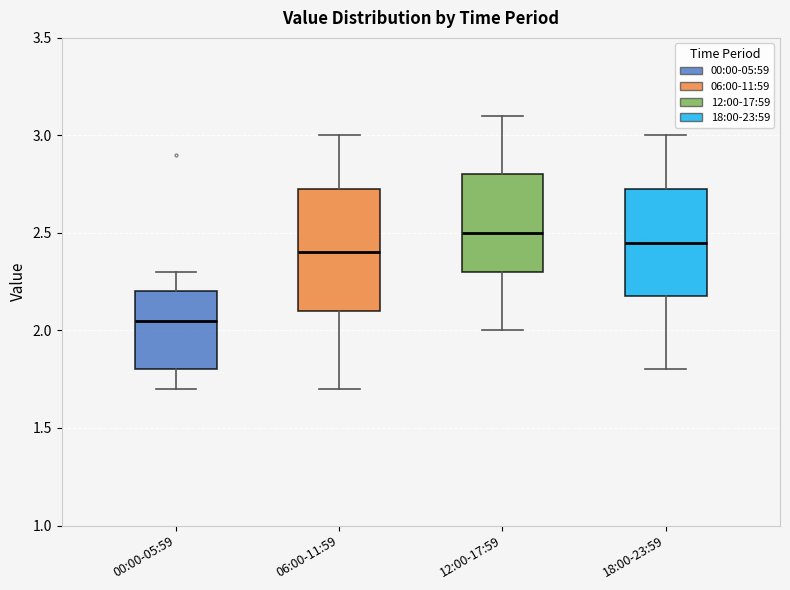

Reading left to right, read every box against the y-axis: the position of its median line, the range the box covers, and the ends of its whiskers. The values are not printed on the chart, so give them approximately, as read against the axis.

00:00-05:59: median 2.05, box 1.80 to 2.20, whiskers 1.70 to 2.30
06:00-11:59: median 2.40, box 2.10 to 2.75, whiskers 1.70 to 3.00
12:00-17:59: median 2.50, box 2.30 to 2.80, whiskers 2.00 to 3.10
18:00-23:59: median 2.45, box 2.20 to 2.75, whiskers 1.80 to 3.00